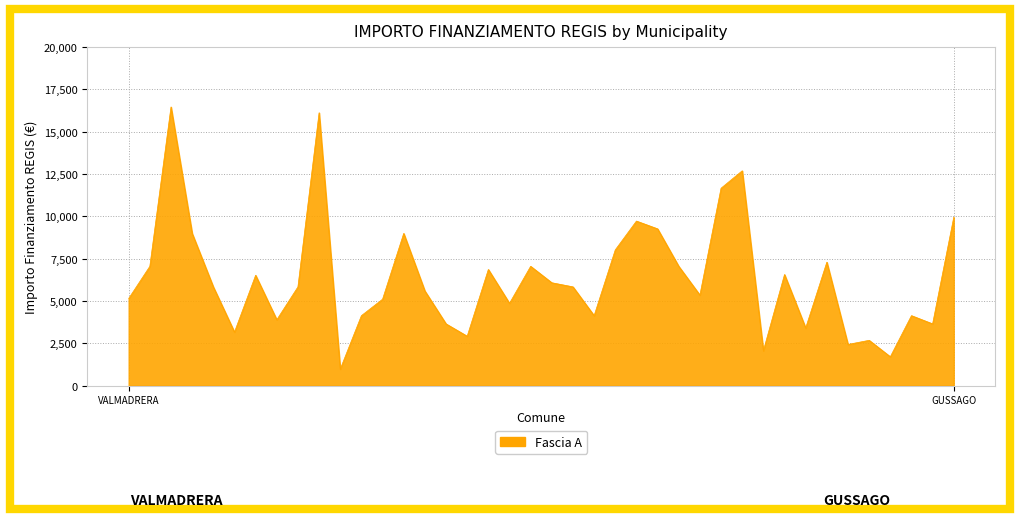

What is the greatest value displayed?

16464